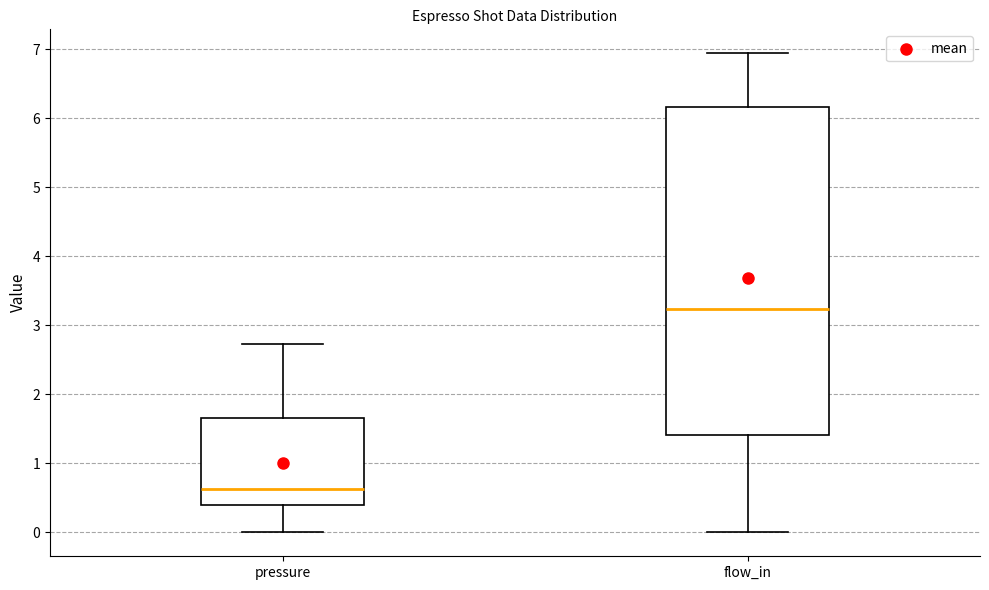

Comparing the boxes themselves (not the whiskers), which one is the tallest?

flow_in